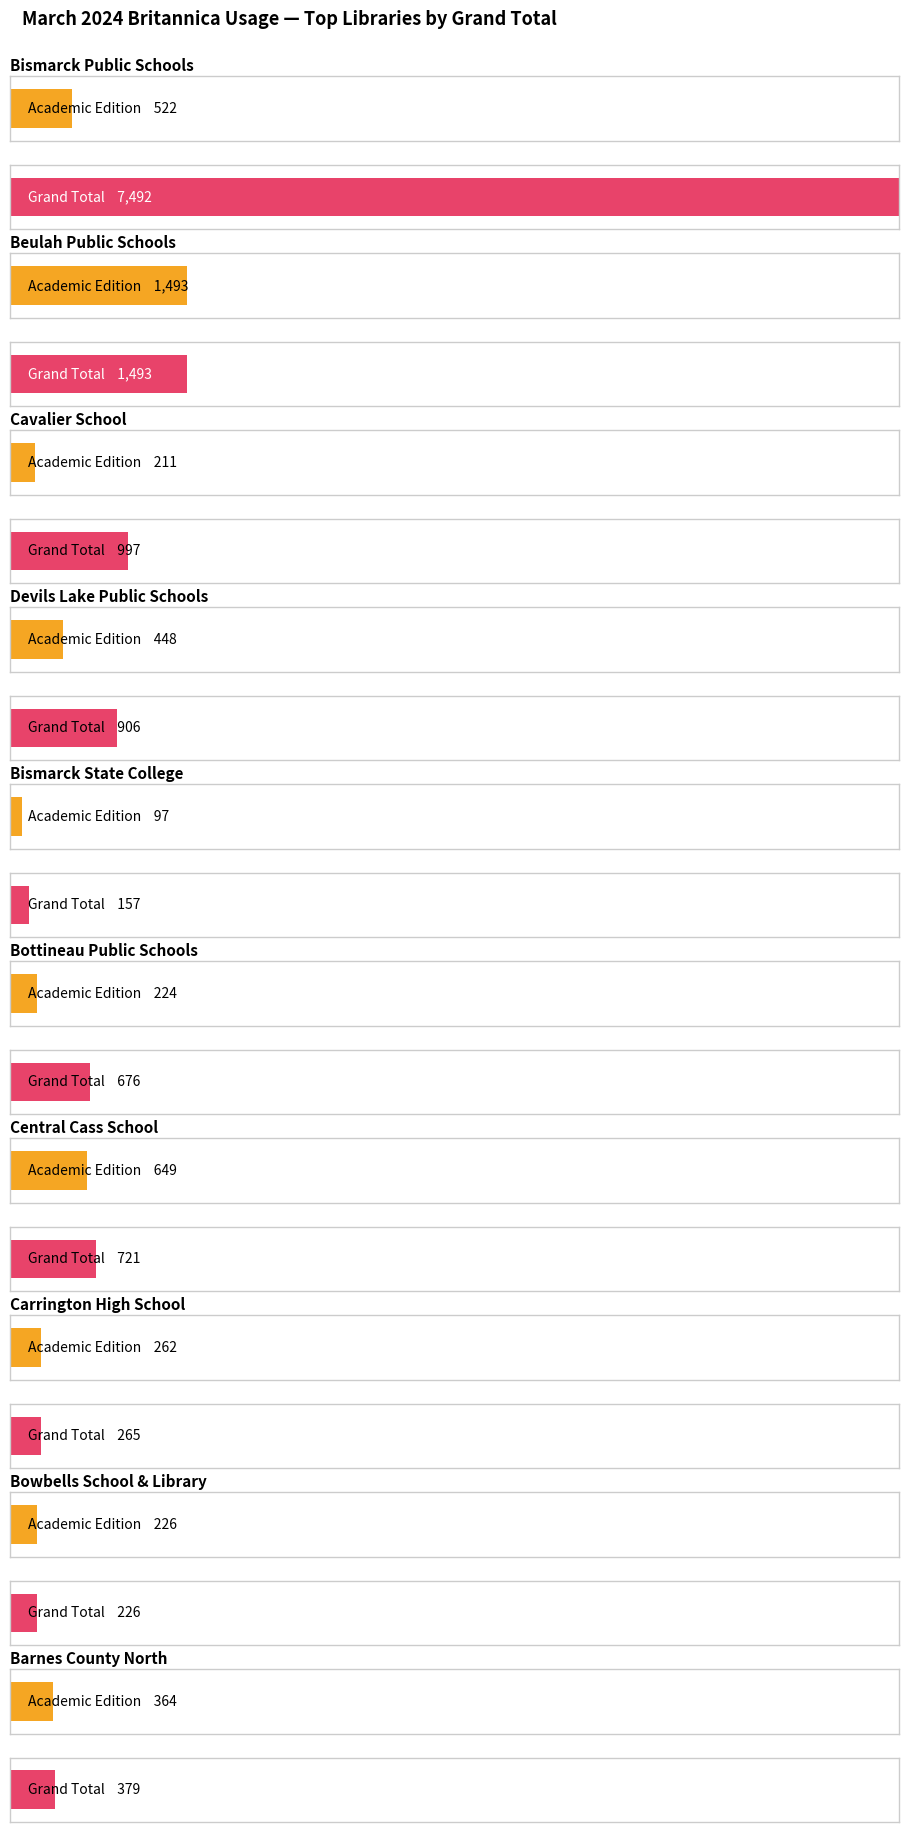

How many values in the Sum of Academic Edition series exceed 364?

4